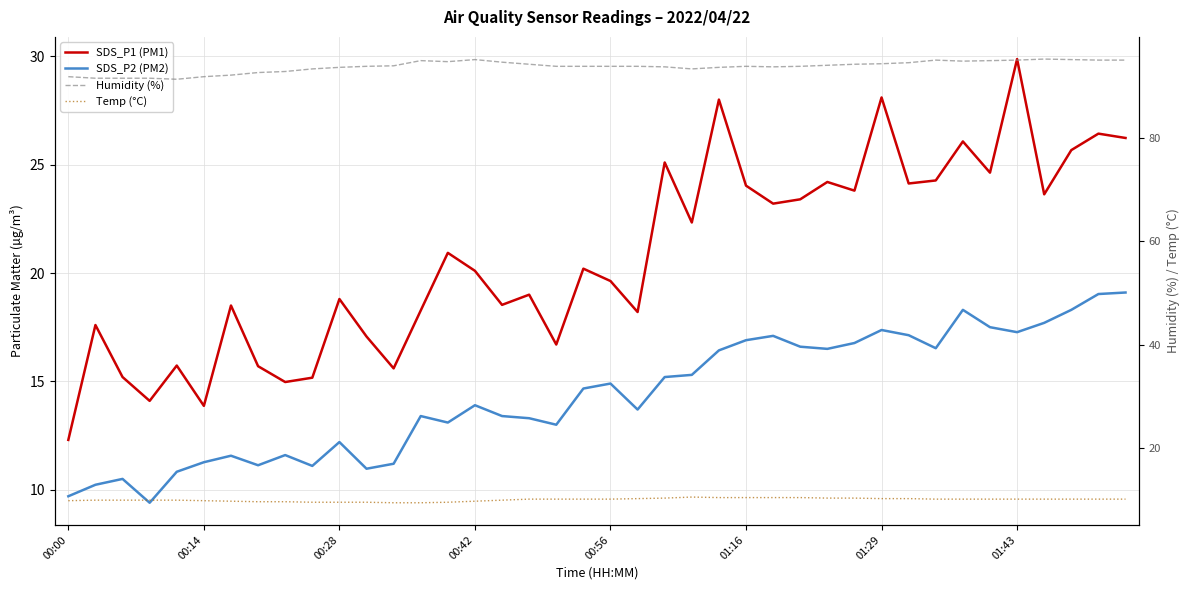

What are all the series names shown in the legend?

SDS_P1 (PM1), SDS_P2 (PM2), Humidity (%), Temp (°C)